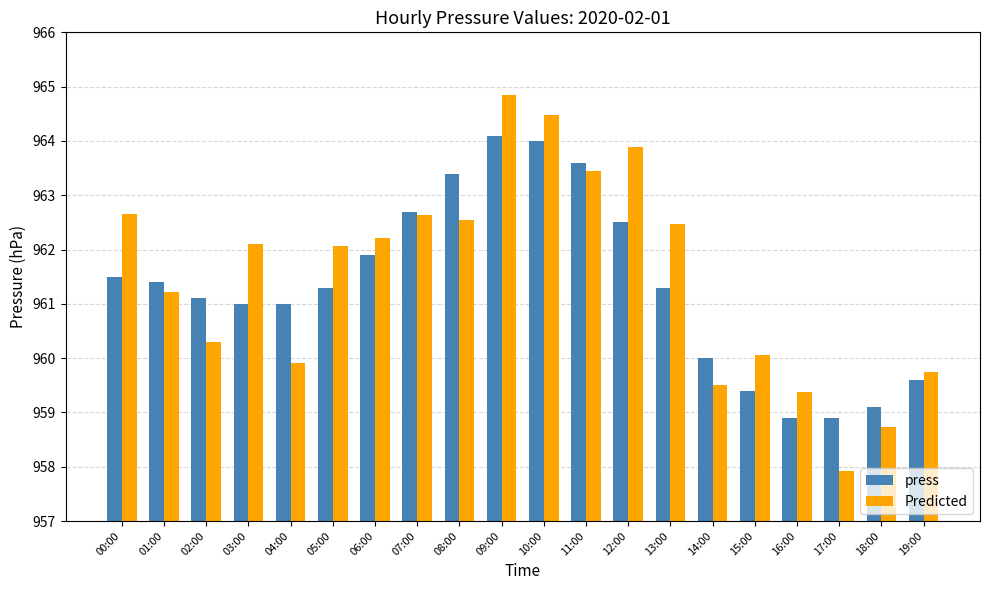

At which category is the sum across all series the highest?

09:00